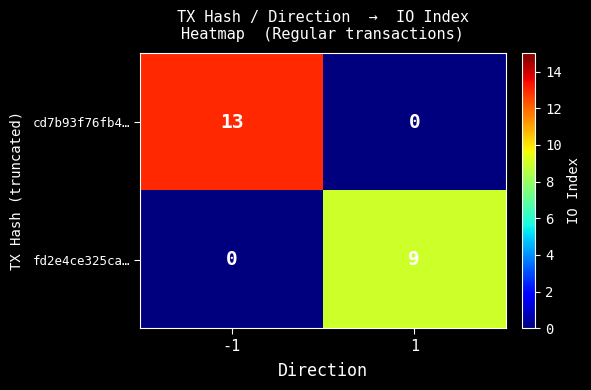

How many distinct data groups are displayed?

2